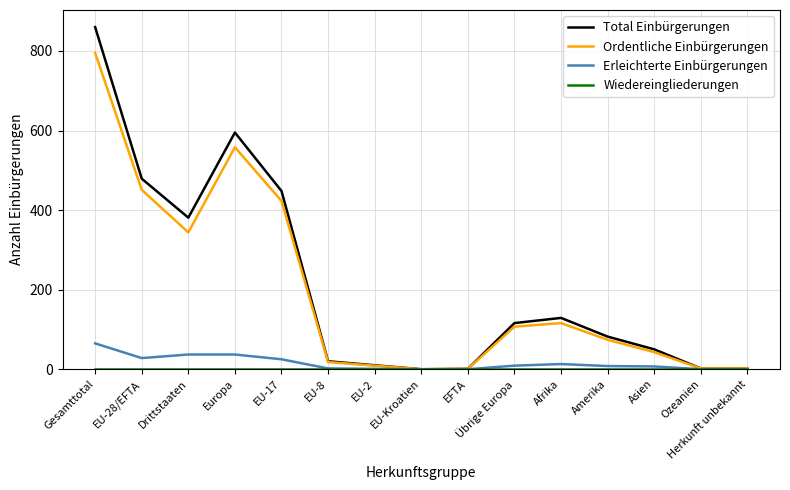

What is the total value across all series at Europa?

1190